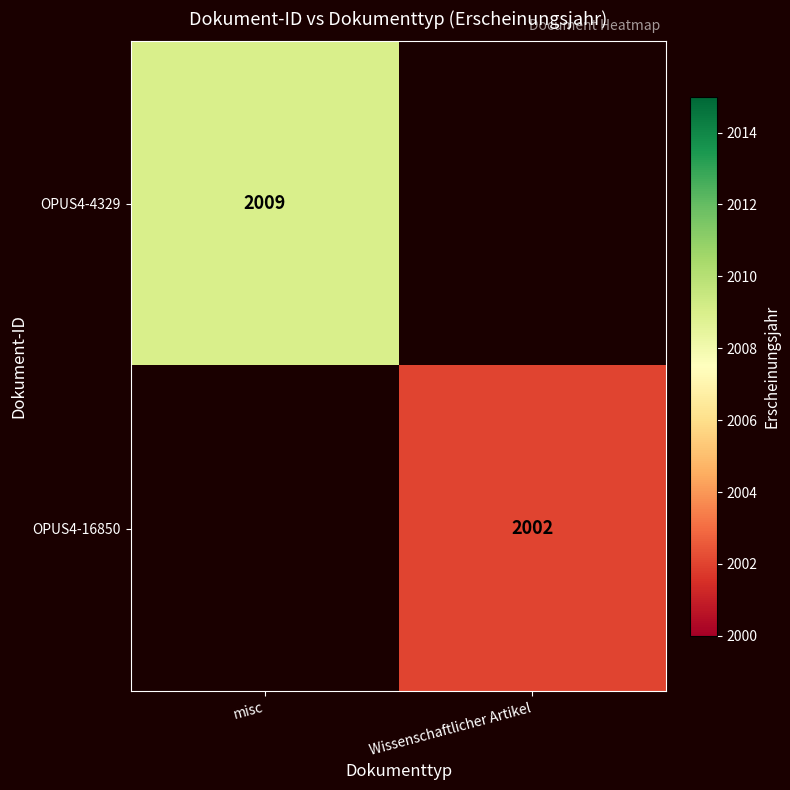

At how many categories does at least one series exceed 2005?

1